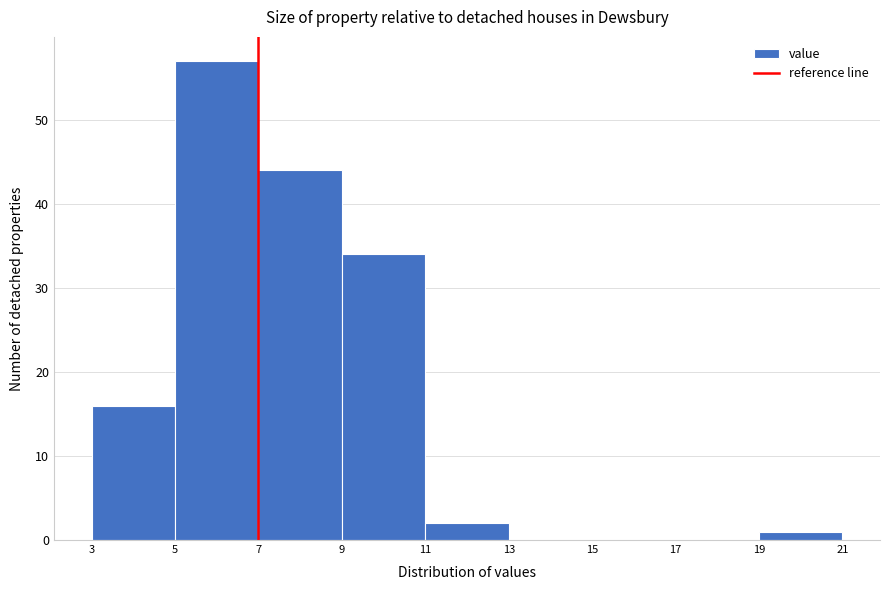

Reading left to right, transcribe this chart: for each bar, give the range it covers on the x-axis and its height. The values are not printed on the chart, so give them approximately, as read against the axis.

3 to 5: 16
5 to 7: 57
7 to 9: 44
9 to 11: 34
11 to 13: 2
13 to 15: 0
15 to 17: 0
17 to 19: 0
19 to 21: 1